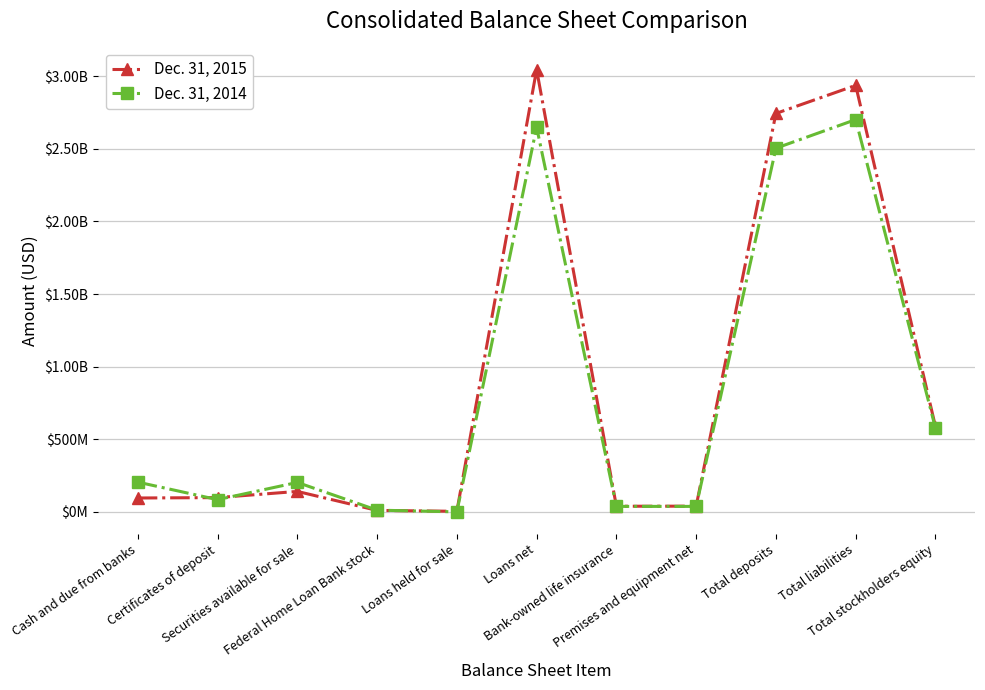

Between Certificates of deposit and Loans net, which series saw the biggest shift?

Dec. 31, 2015